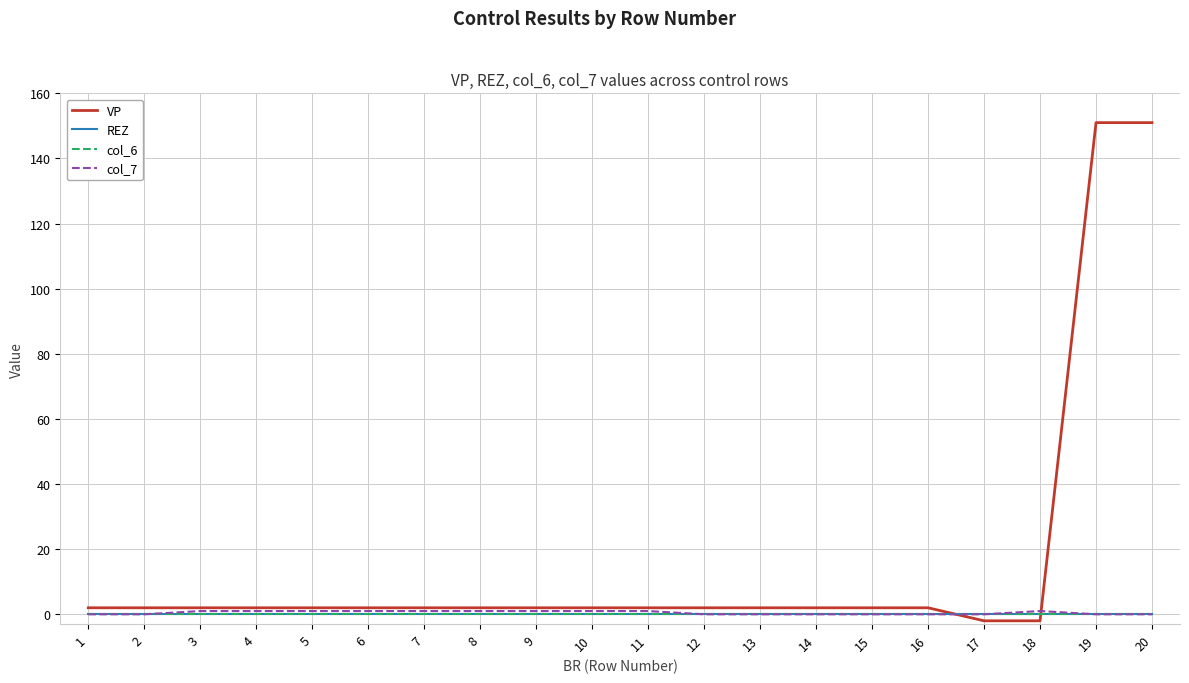

Is the value of col_6 at 12 greater than the value of VP at 7?

No